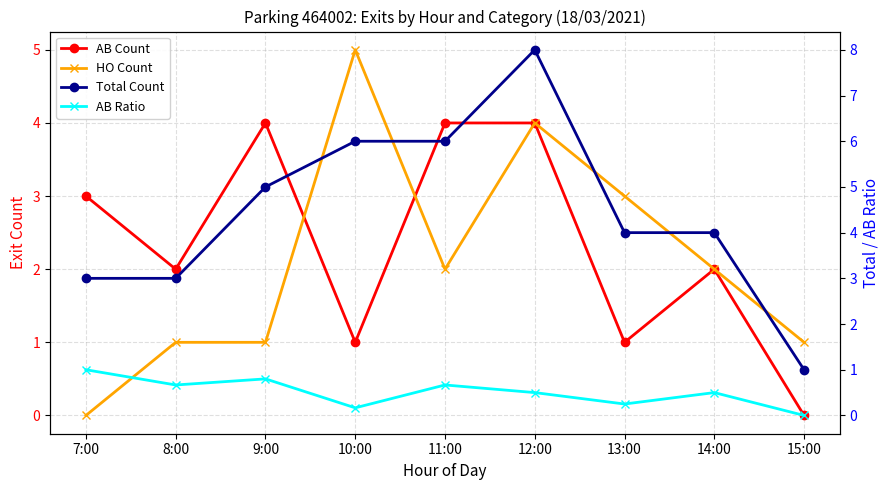

Is the value of AB Count at 12:00 greater than the value of HO Count at 14:00?

Yes